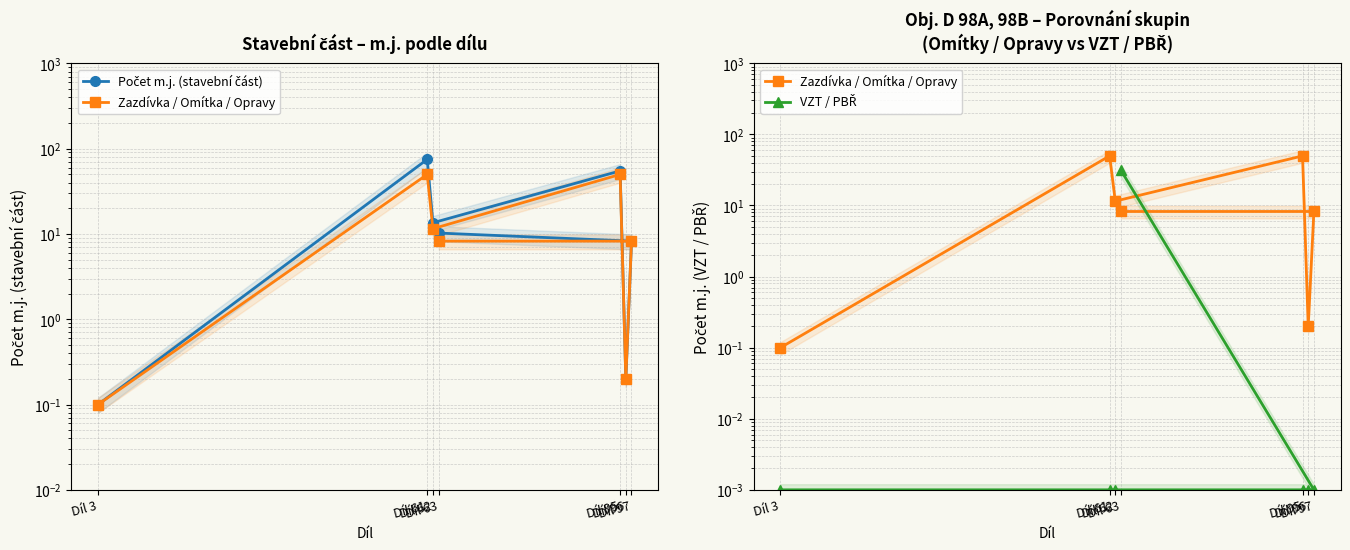

Rank the series by their average value, from highest to lowest.

Počet m.j. (stavební část), Zazdívka / Omítka / Opravy, VZT / PBŘ